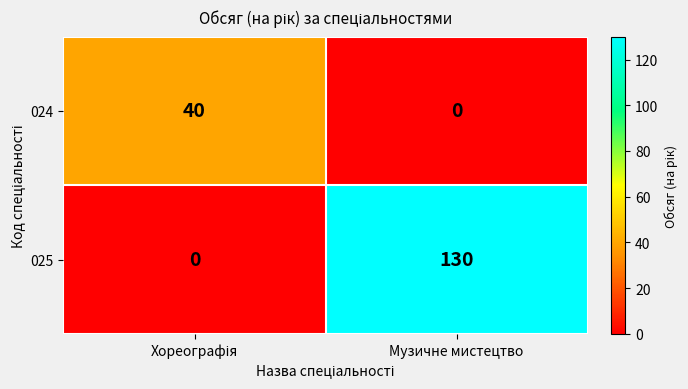

What is the greatest value displayed?

130